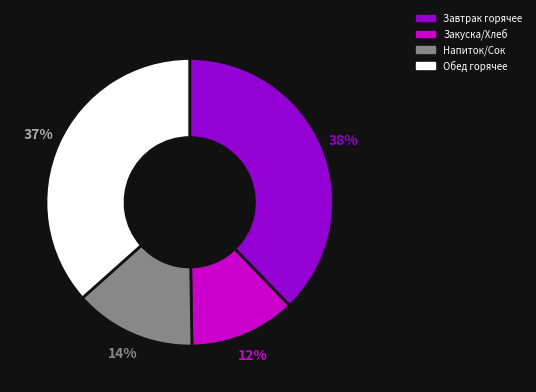

Is there a majority slice in this chart?

No